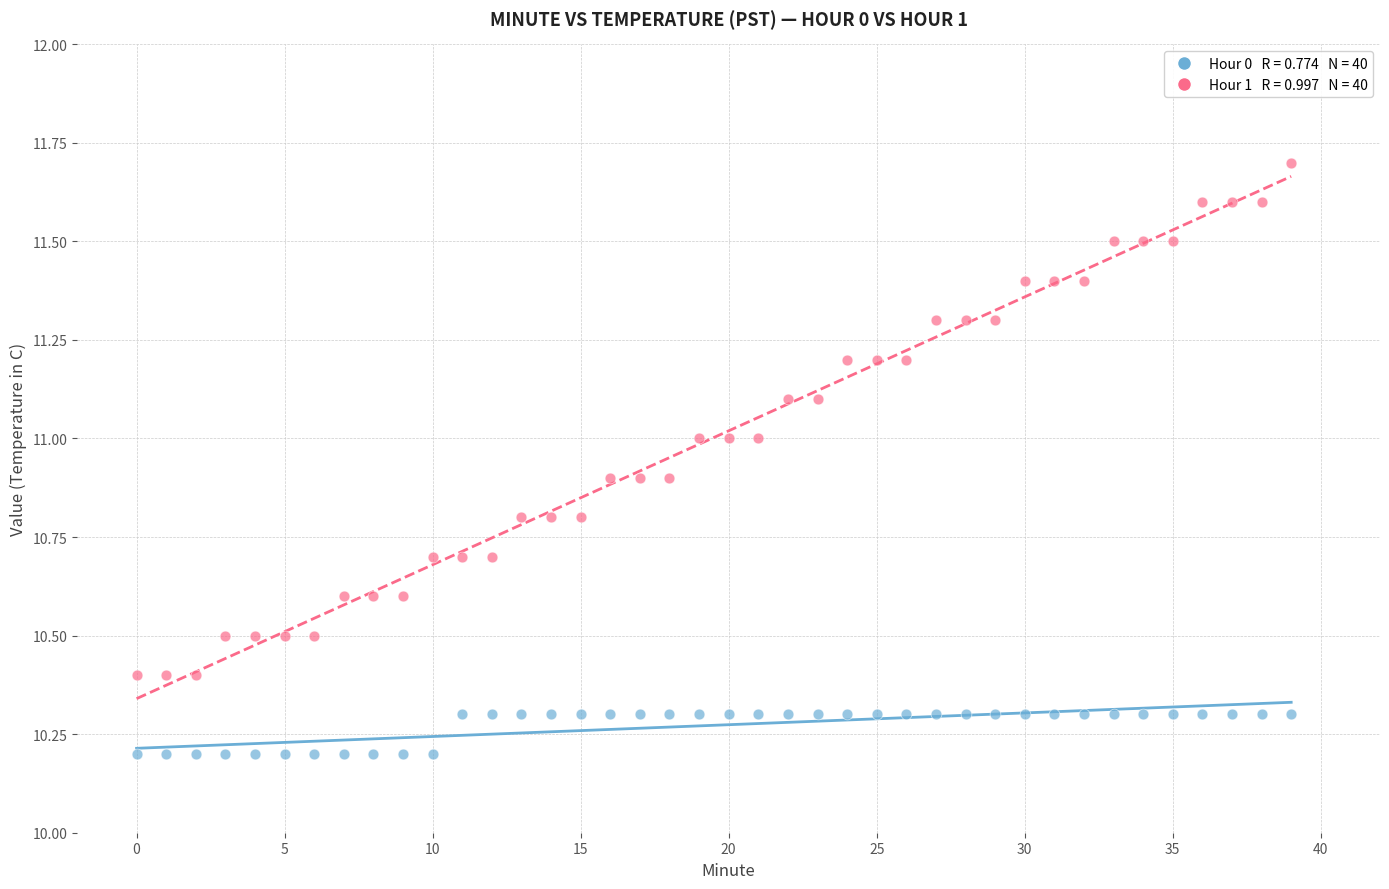

Across all data points, what is the range of Y values (max minus min)?

1.5